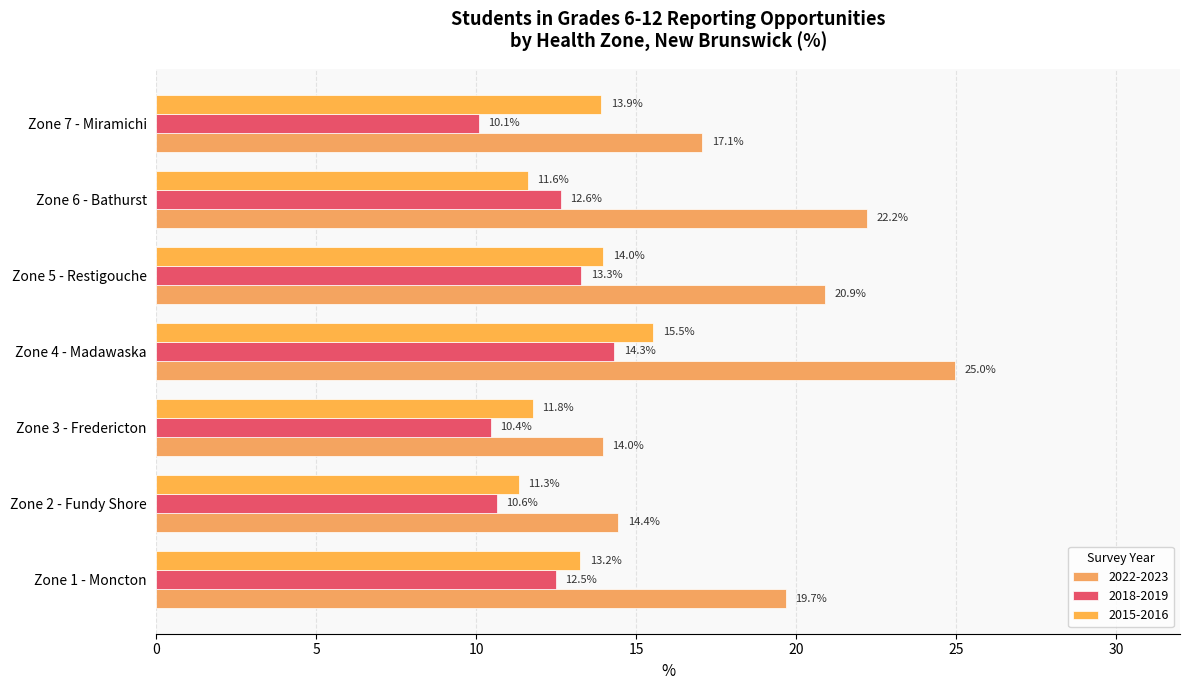

At which label does 2018-2019 first exceed 12?

Zone 1 - Moncton